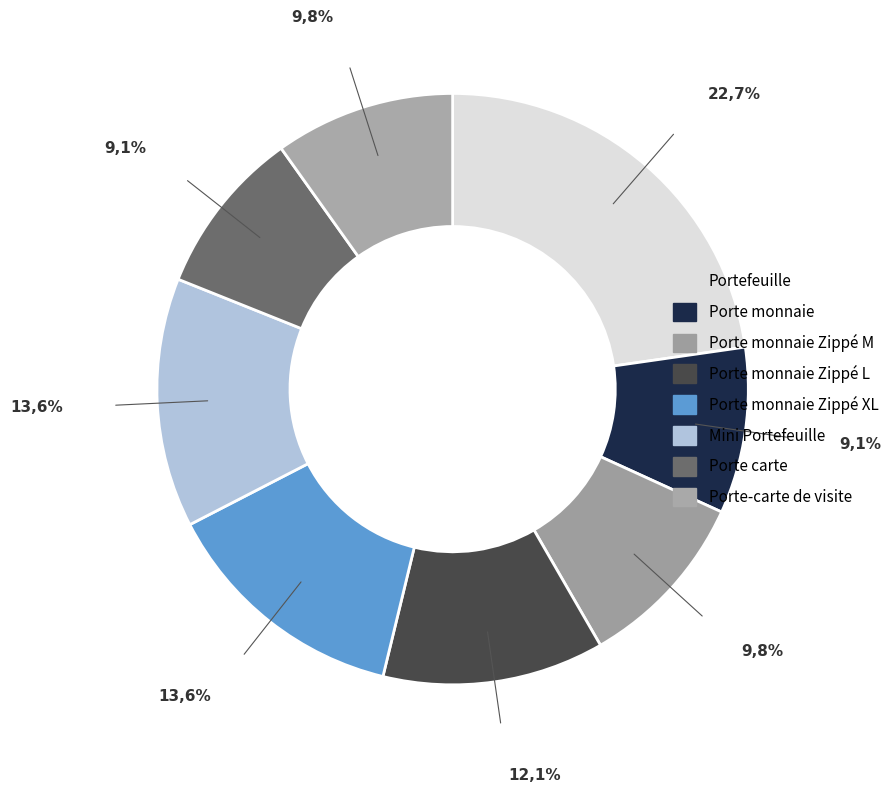

Which category has the smallest portion of the pie?

Porte monnaie